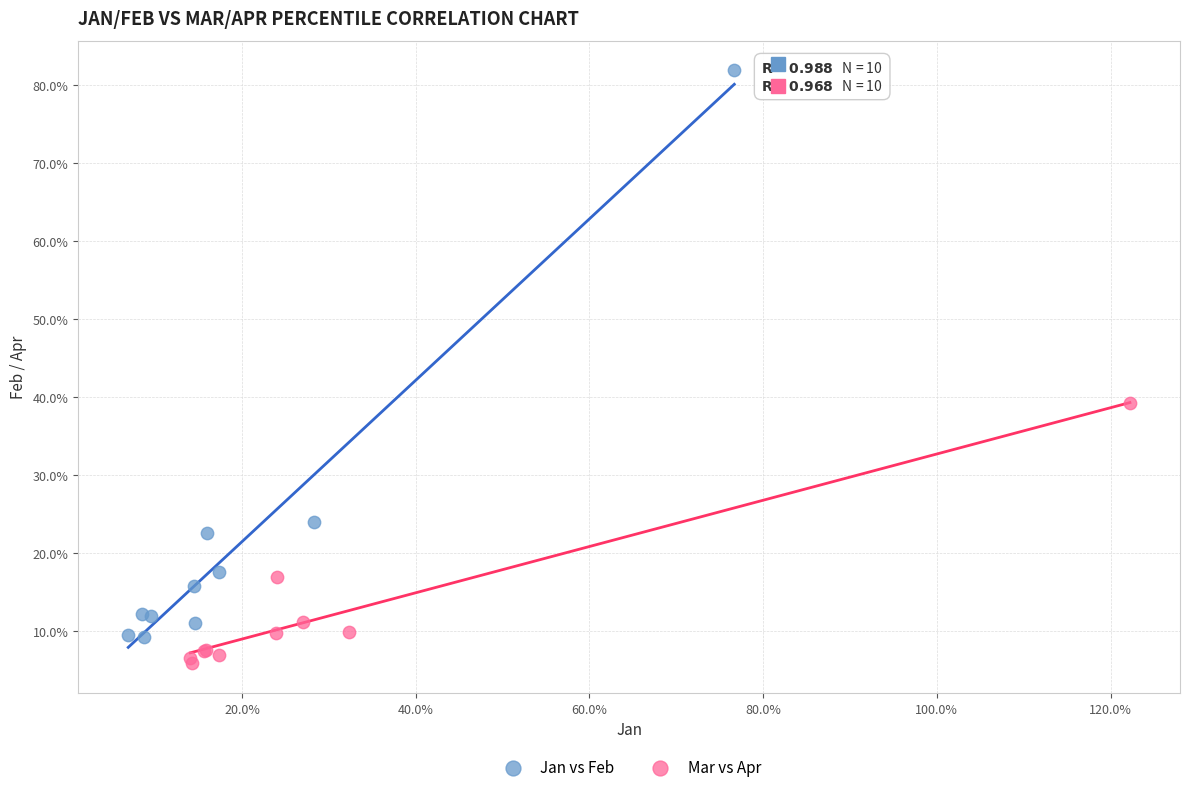

Which series contains the highest Y value?

Jan vs Feb